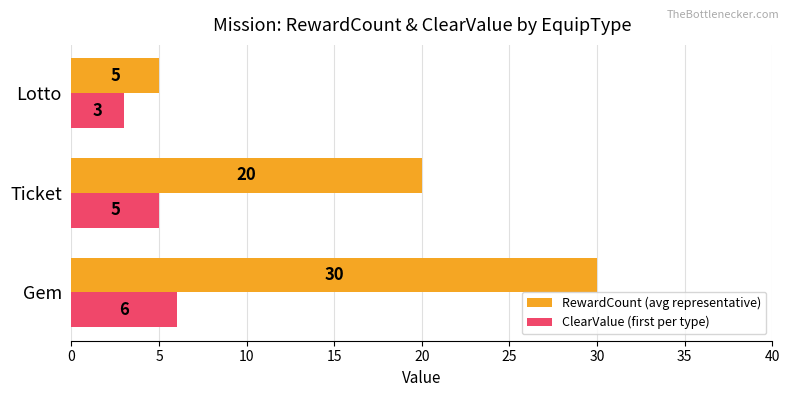

Between Ticket and Lotto, which series saw the biggest shift?

RewardCount (avg representative)